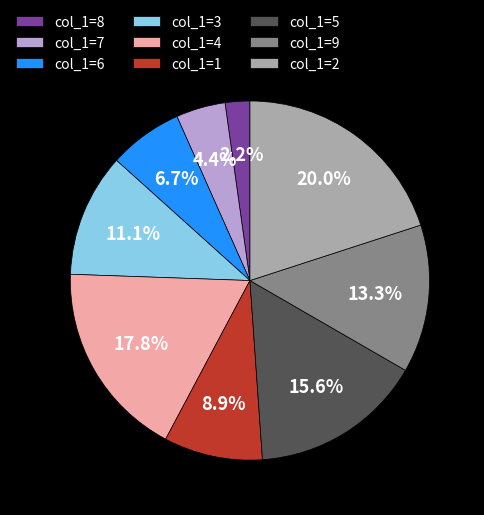

Approximately how many times larger is the value at col_1=2 compared to col_1=3?

1.8